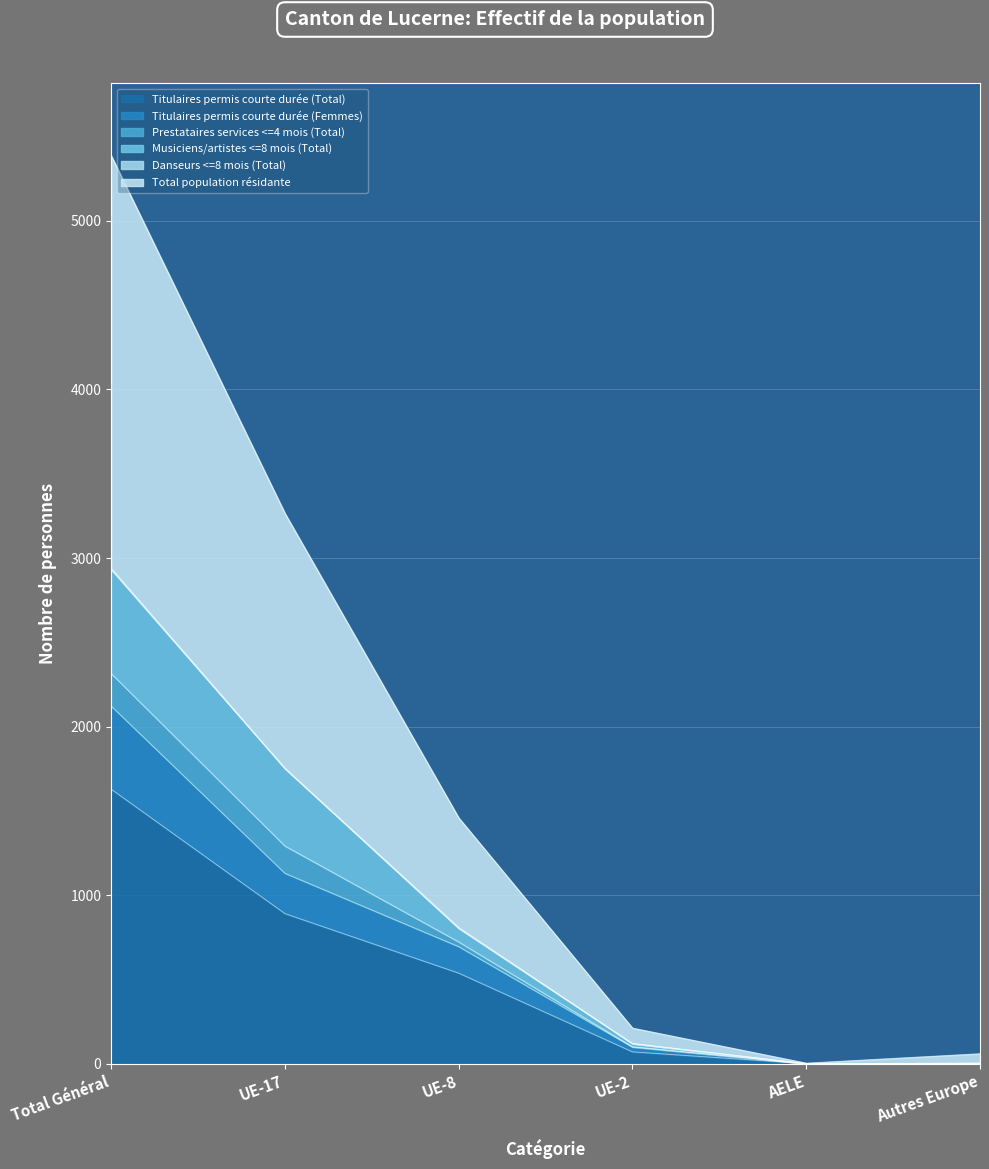

At which category is the sum across all series the highest?

Total Général